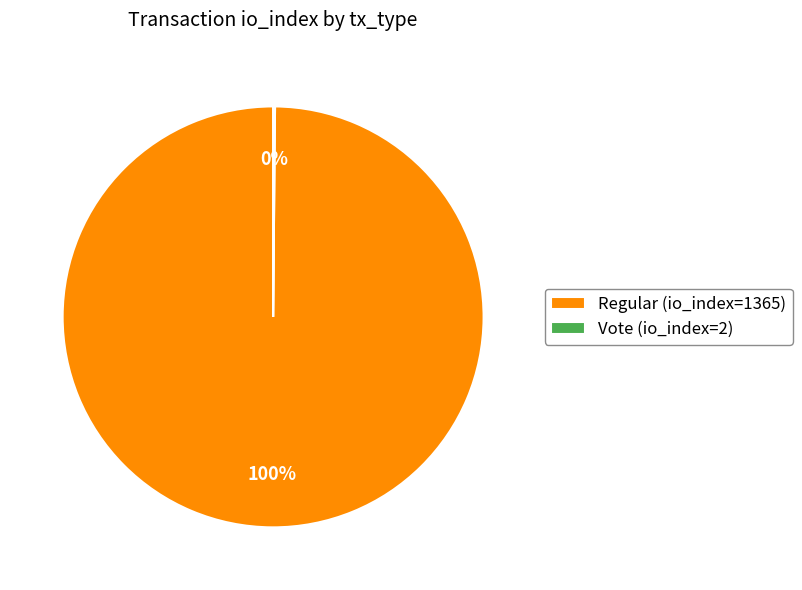

To the nearest percent, what is the difference between the largest and smallest slice percentages?

100%